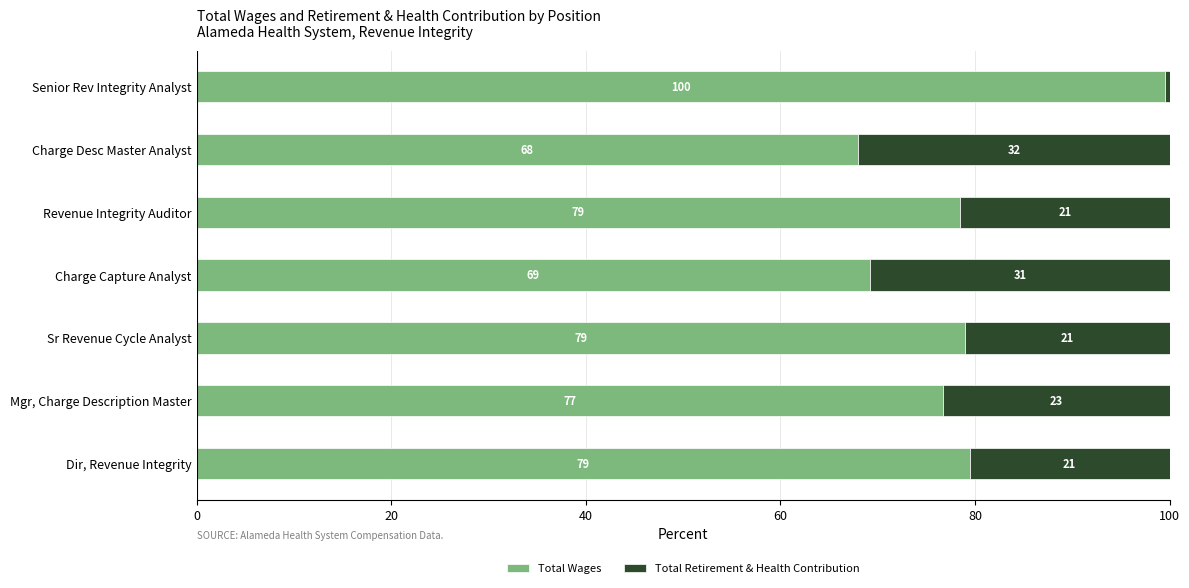

Is it true that Total Wages equals 79.5 at Dir, Revenue Integrity?

True